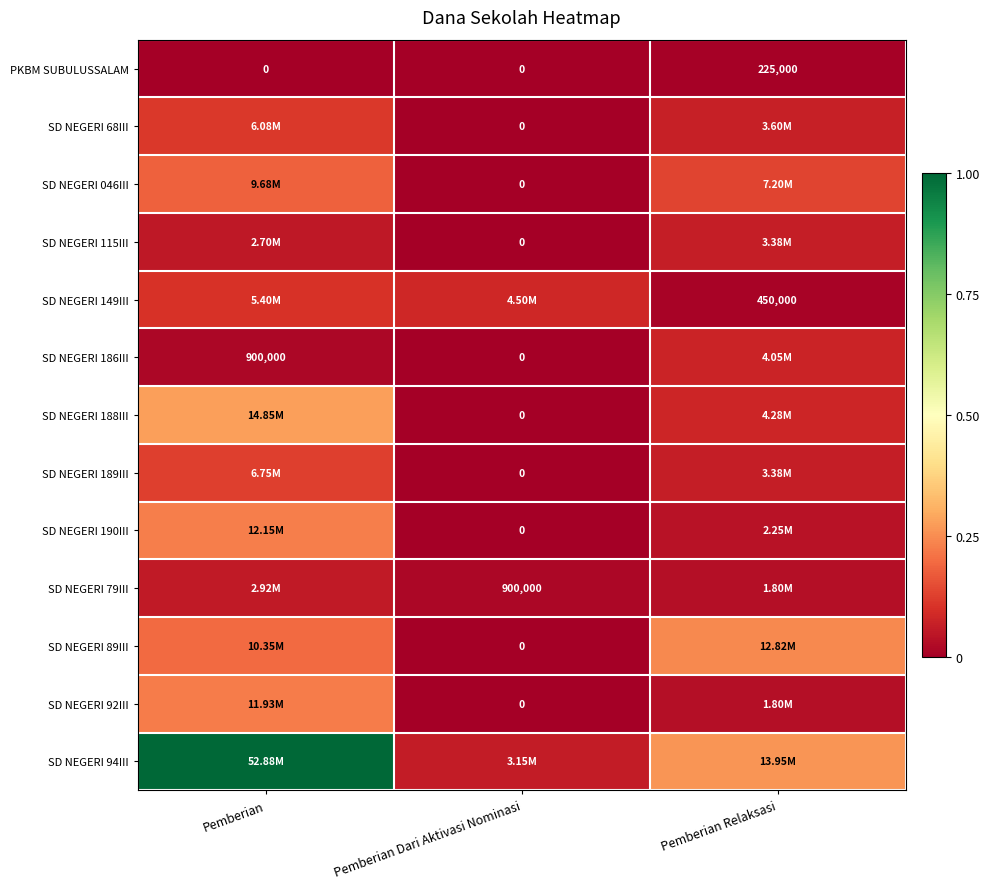

At which category does the chart reach its peak across all series?

Pemberian